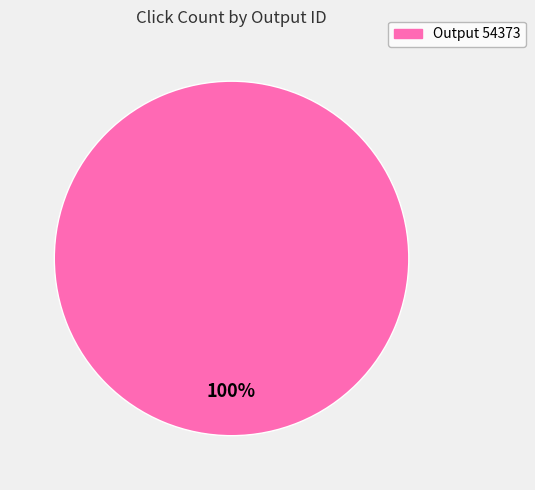

Does any single category account for the majority?

Yes